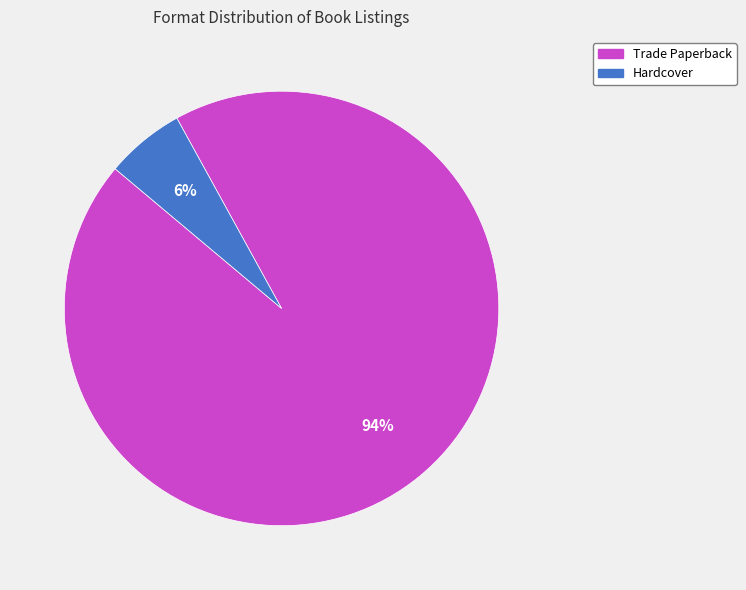

Which has a higher value, Hardcover or Trade Paperback?

Trade Paperback